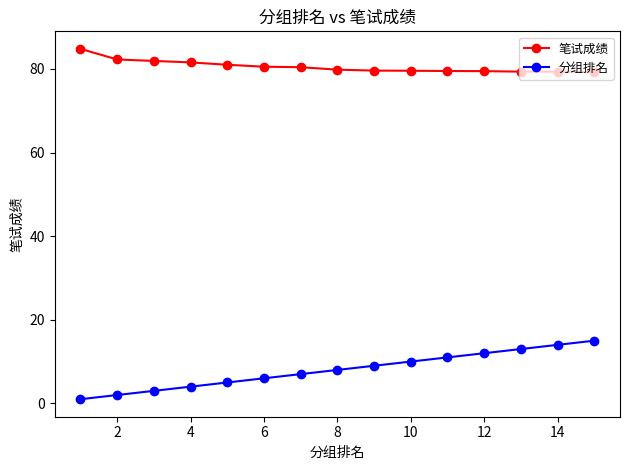

What is the difference between the maximum and second lowest values in the 笔试成绩 series?

5.5